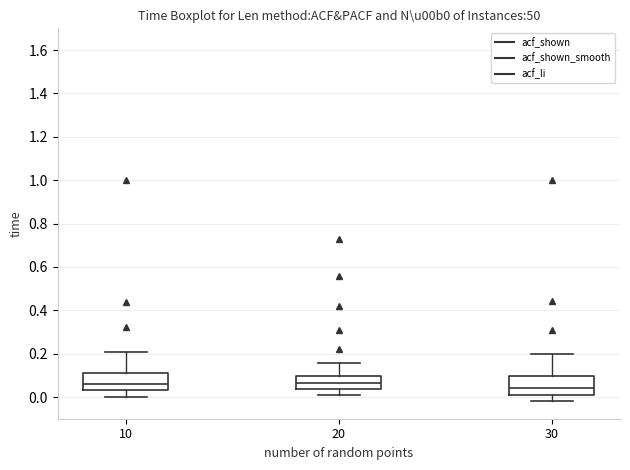

Reading left to right, transcribe this box plot: for each box, give where its median line is, the range the box spans, and where its two whiskers end, as read against the y-axis. The values are not printed on the chart, so give them approximately, as read against the axis.

10: median 0.06, box 0.04 to 0.12, whiskers 0.00 to 0.20
20: median 0.06, box 0.04 to 0.10, whiskers 0.02 to 0.16
30: median 0.04, box 0.02 to 0.10, whiskers -0.02 to 0.20